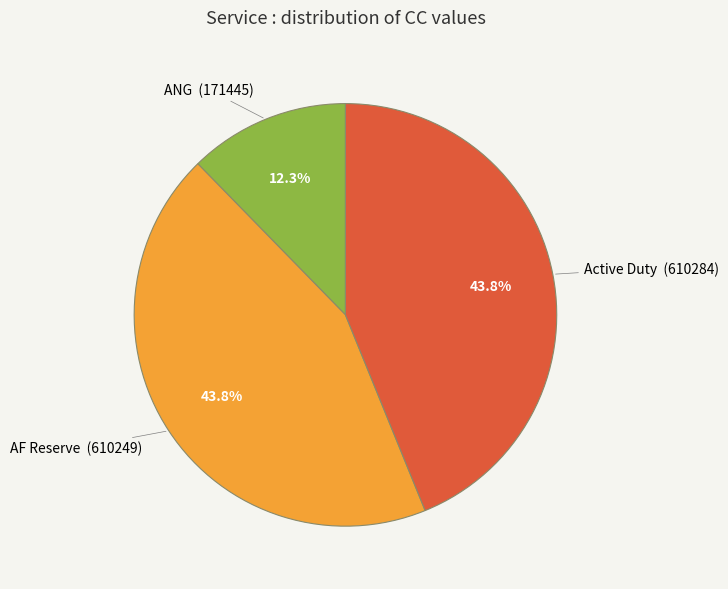

Is there any slice that represents more than half of the pie?

No